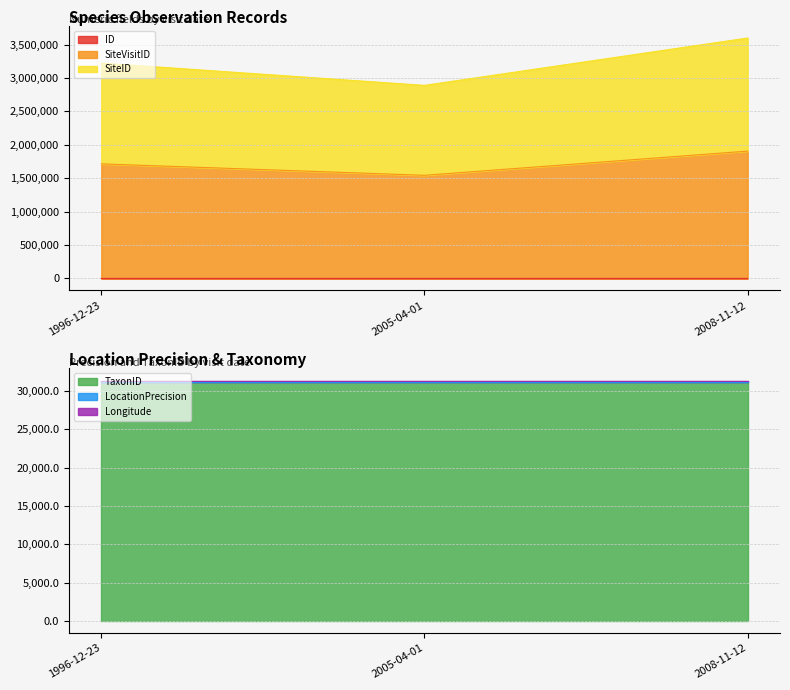

The SiteID series shows 3598262.0 at 2008-11-12. True or false?

True